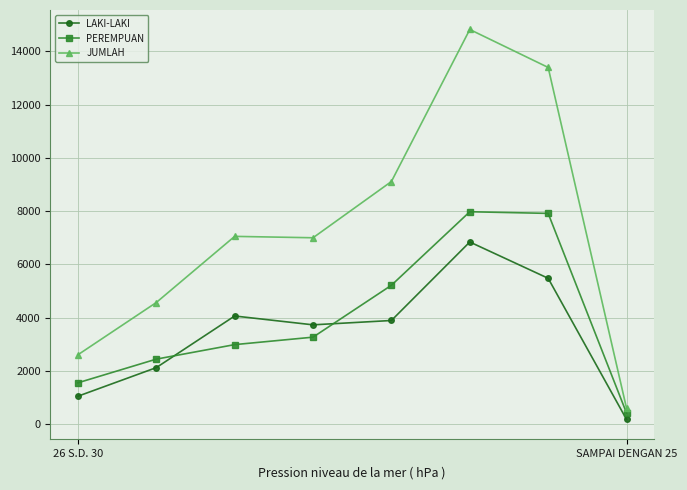

Does the chart display data point markers on the line(s)?

Yes